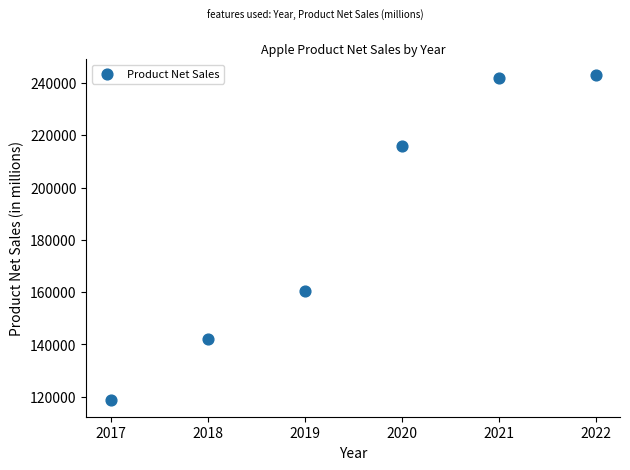

What is the range of X values (max minus min)?

5